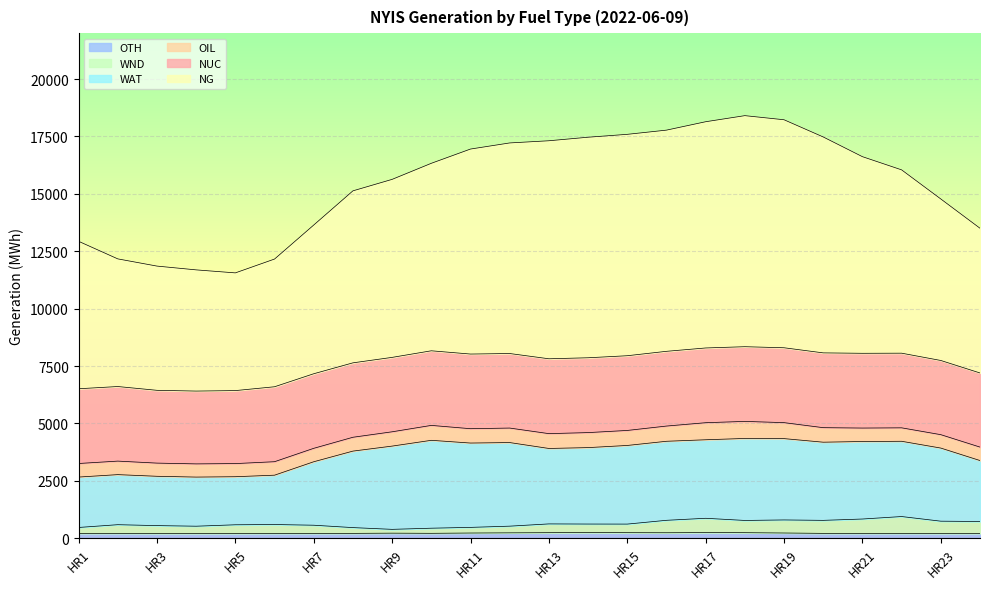

Rank the categories by NG value from highest to lowest.

HR18, HR19, HR17, HR16, HR15, HR20, HR14, HR13, HR12, HR11, HR21, HR10, HR22, HR9, HR8, HR23, HR7, HR24, HR1, HR2, HR6, HR3, HR4, HR5